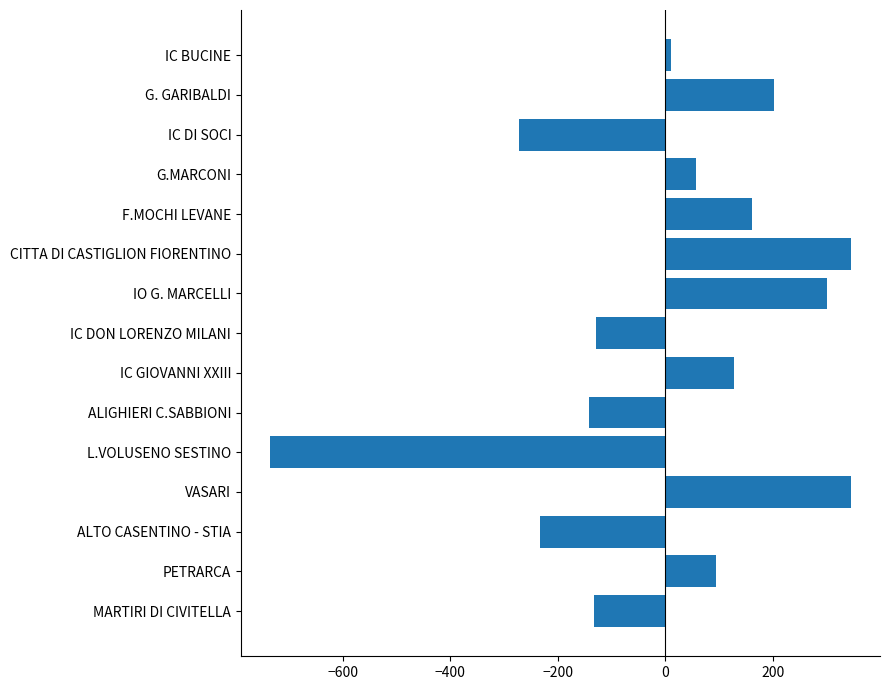

What is the difference between the second highest and second lowest values?

617.0